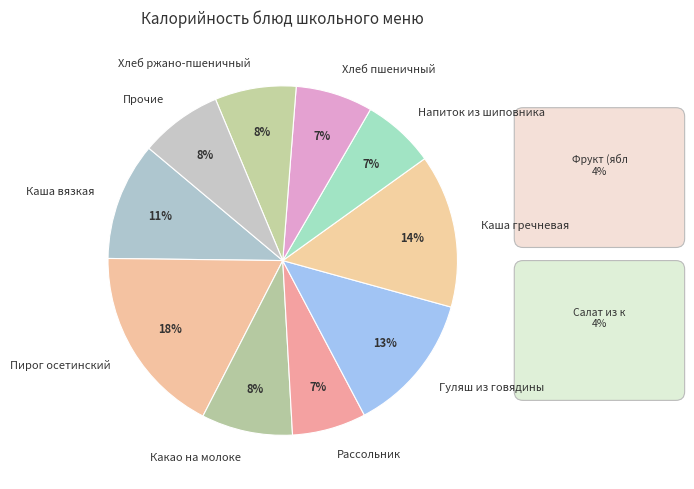

Which slice is the largest?

Пирог осетинский